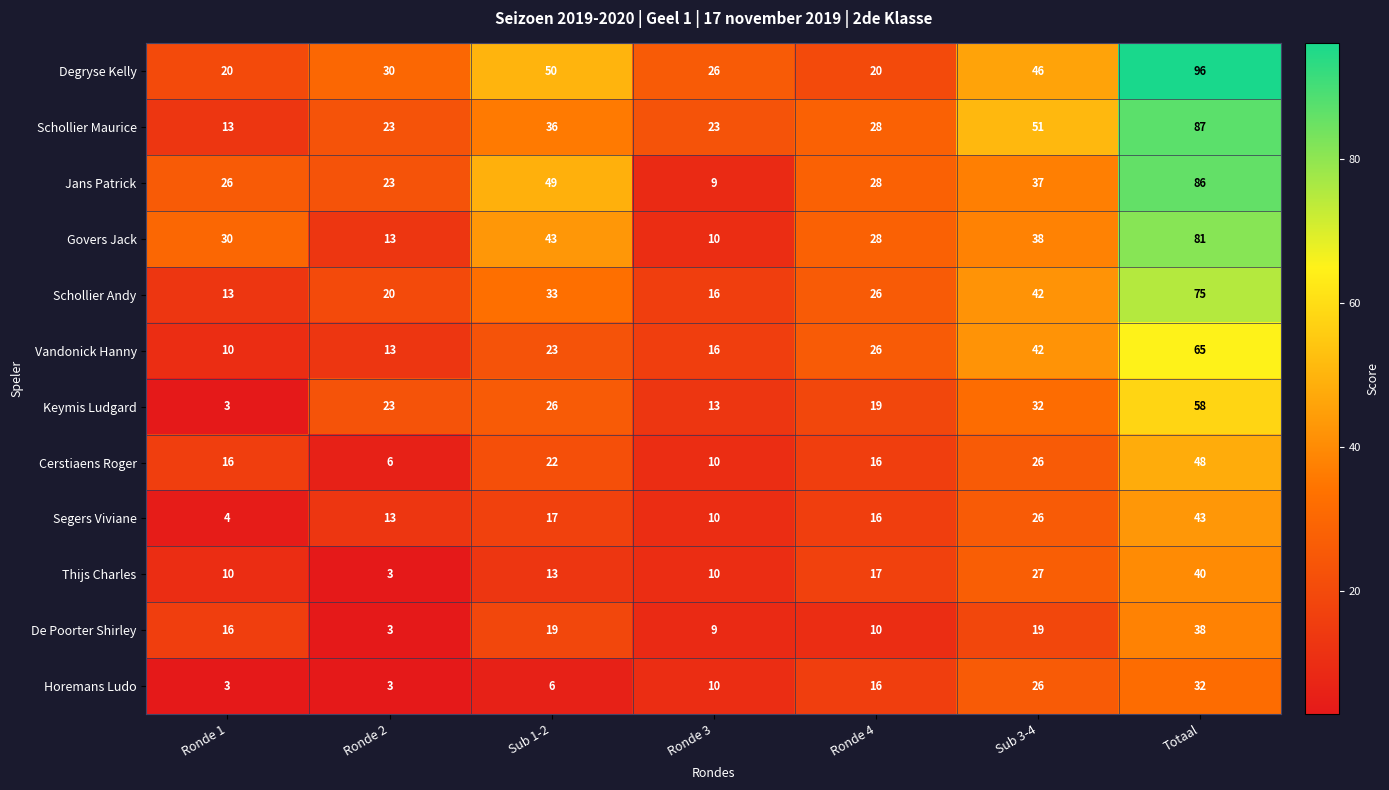

List the series in order of their peak value, lowest first.

Horemans Ludo, De Poorter Shirley, Thijs Charles, Segers Viviane, Cerstiaens Roger, Keymis Ludgard, Vandonick Hanny, Schollier Andy, Govers Jack, Jans Patrick, Schollier Maurice, Degryse Kelly